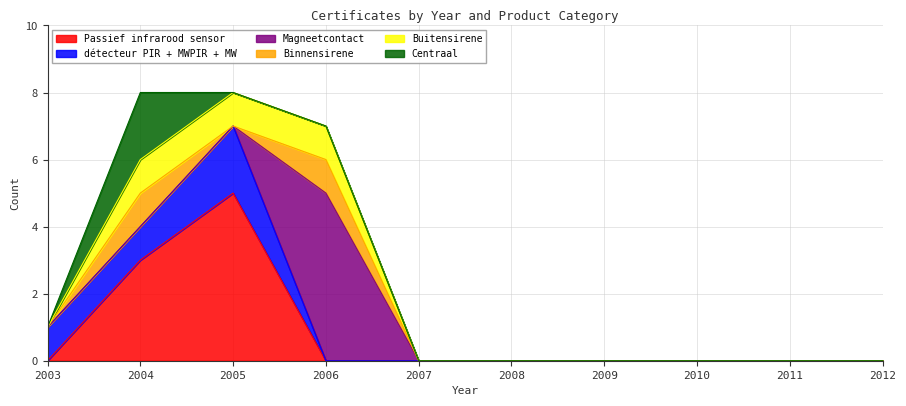

Count the number of categories in the chart.

10